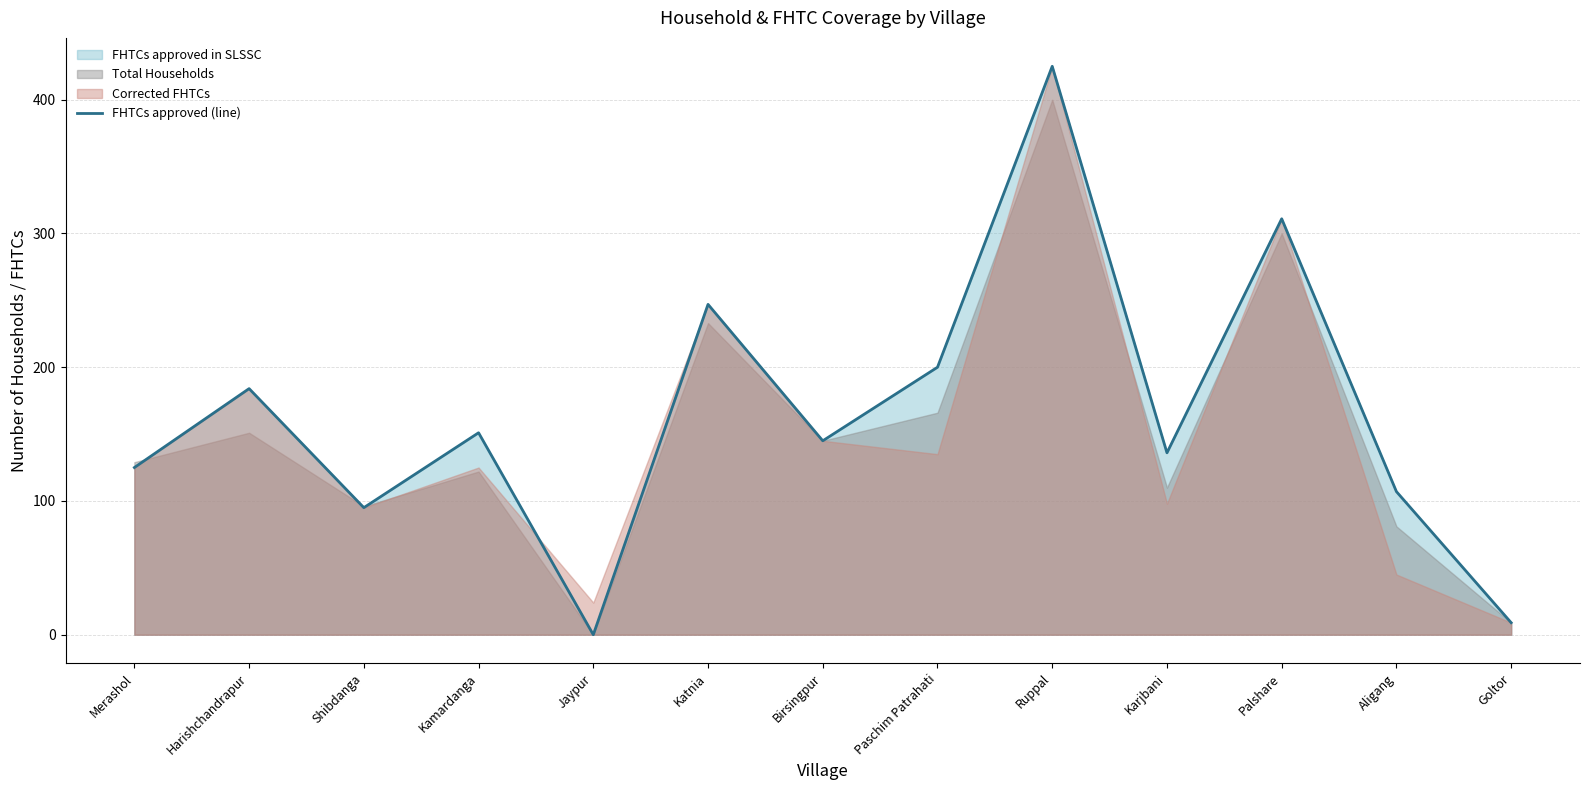

Reading left to right, transcribe all the data shown in this chart.

125	184	95	151	0	247	145	200	425	136	311	107	9